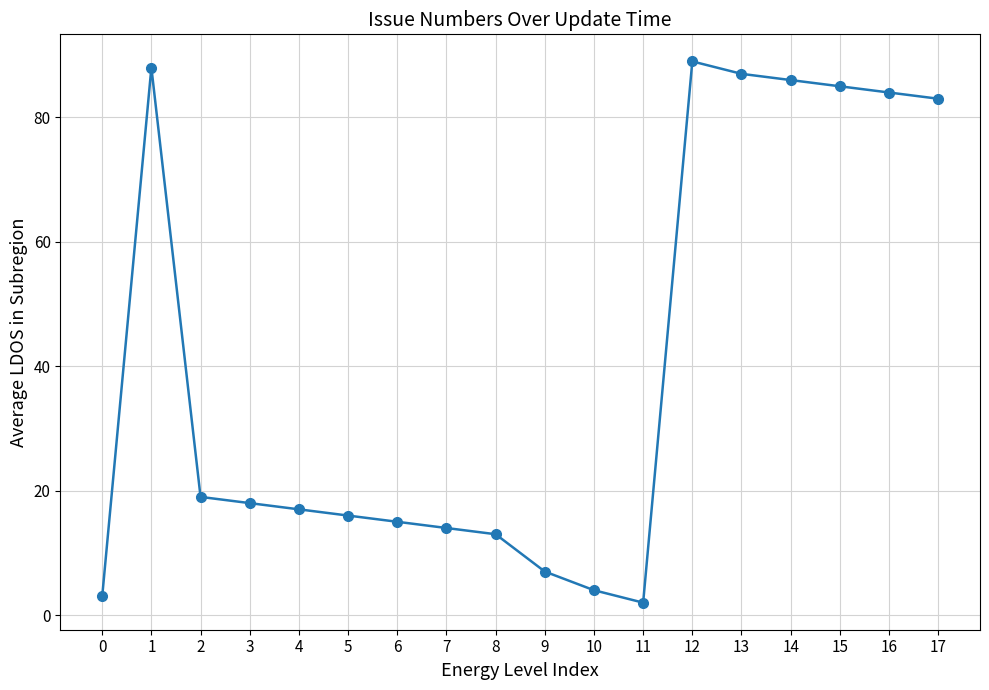

Reading right to left, list all the values displayed in this chart.

17=83	16=84	15=85	14=86	13=87	12=89	11=2	10=4	9=7	8=13	7=14	6=15	5=16	4=17	3=18	2=19	1=88	0=3